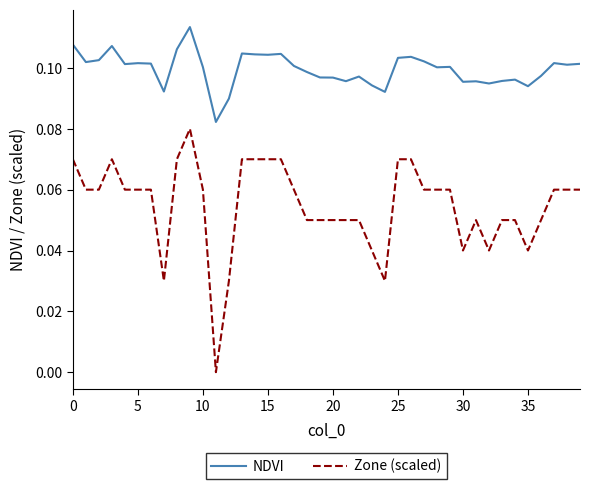

Which series has the largest range (max minus min)?

Zone (scaled)